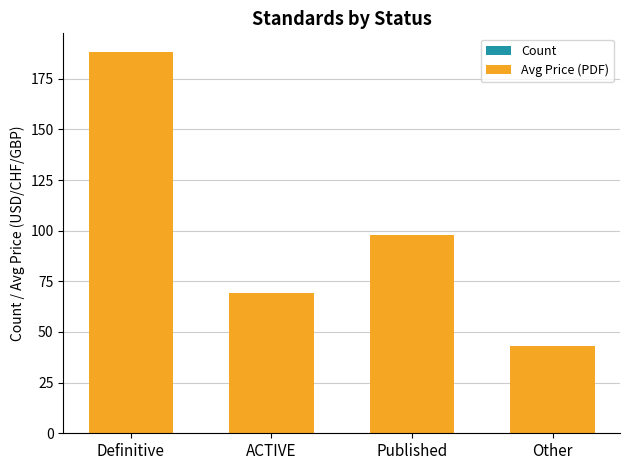

Reading left to right, transcribe all the data shown in this chart.

Count: Definitive=25	ACTIVE=12	Published=8	Other=3
Avg Price (PDF): Definitive=188	ACTIVE=69	Published=98	Other=43